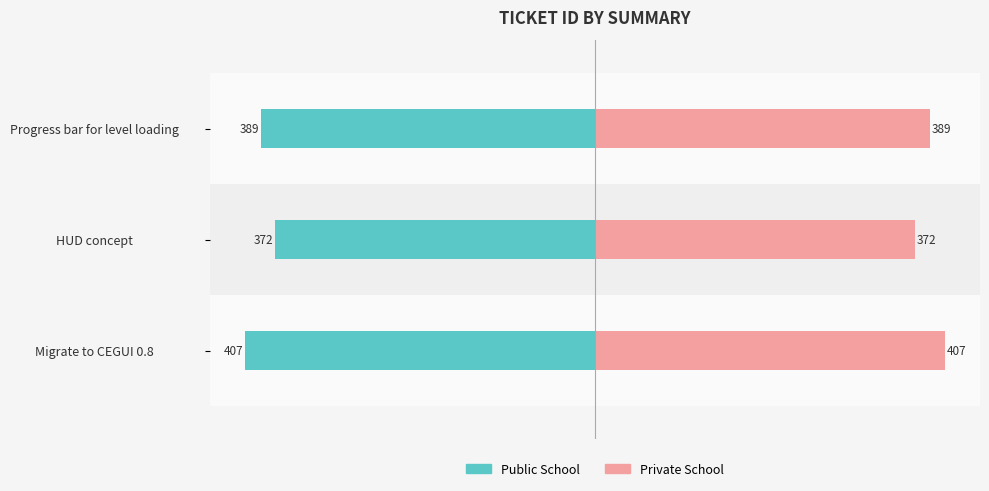

What is the approximate value of Public School at Progress bar for level loading, to the nearest 5?

-390